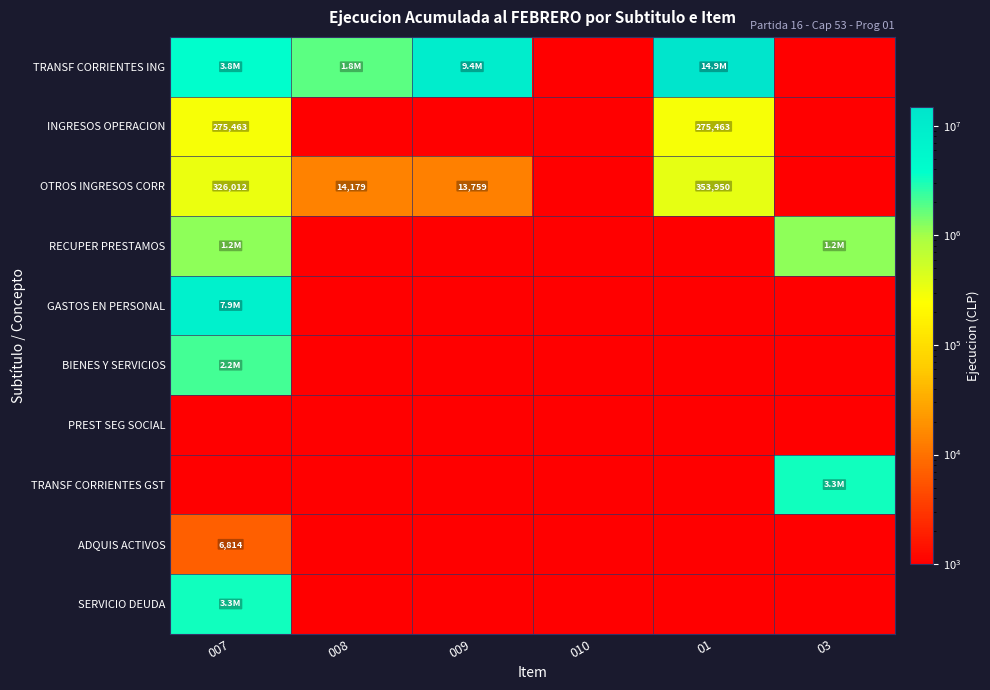

At which label does OTROS INGRESOS CORR first exceed 14179?

007